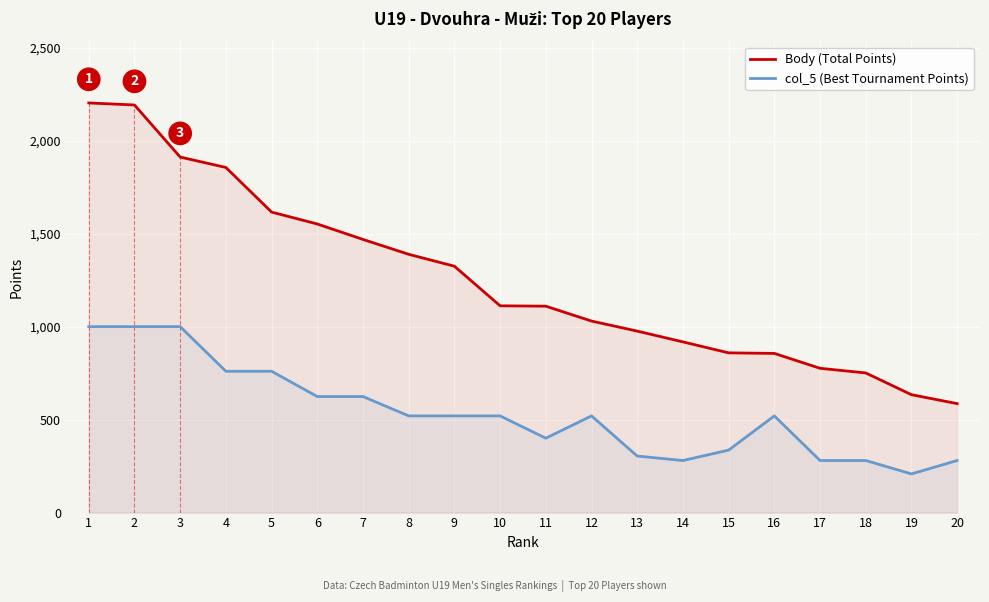

How many data points does each series have?

20